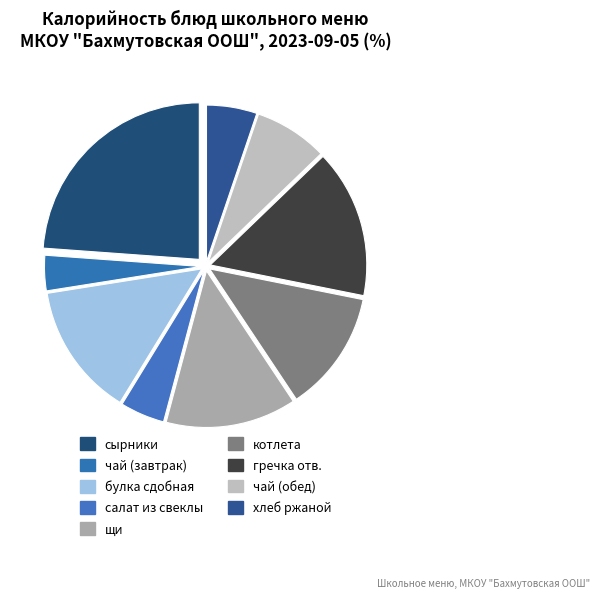

How many segments does this pie chart have?

9